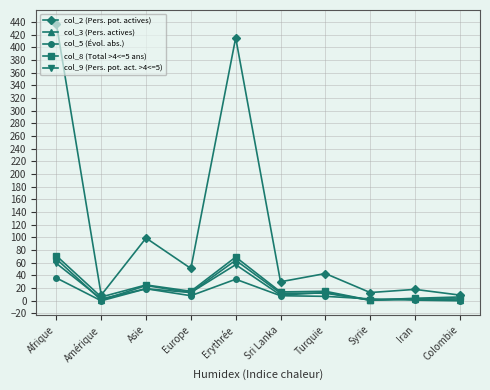

At which category does col_3 (Pers. actives) reach its first local peak?

Asie